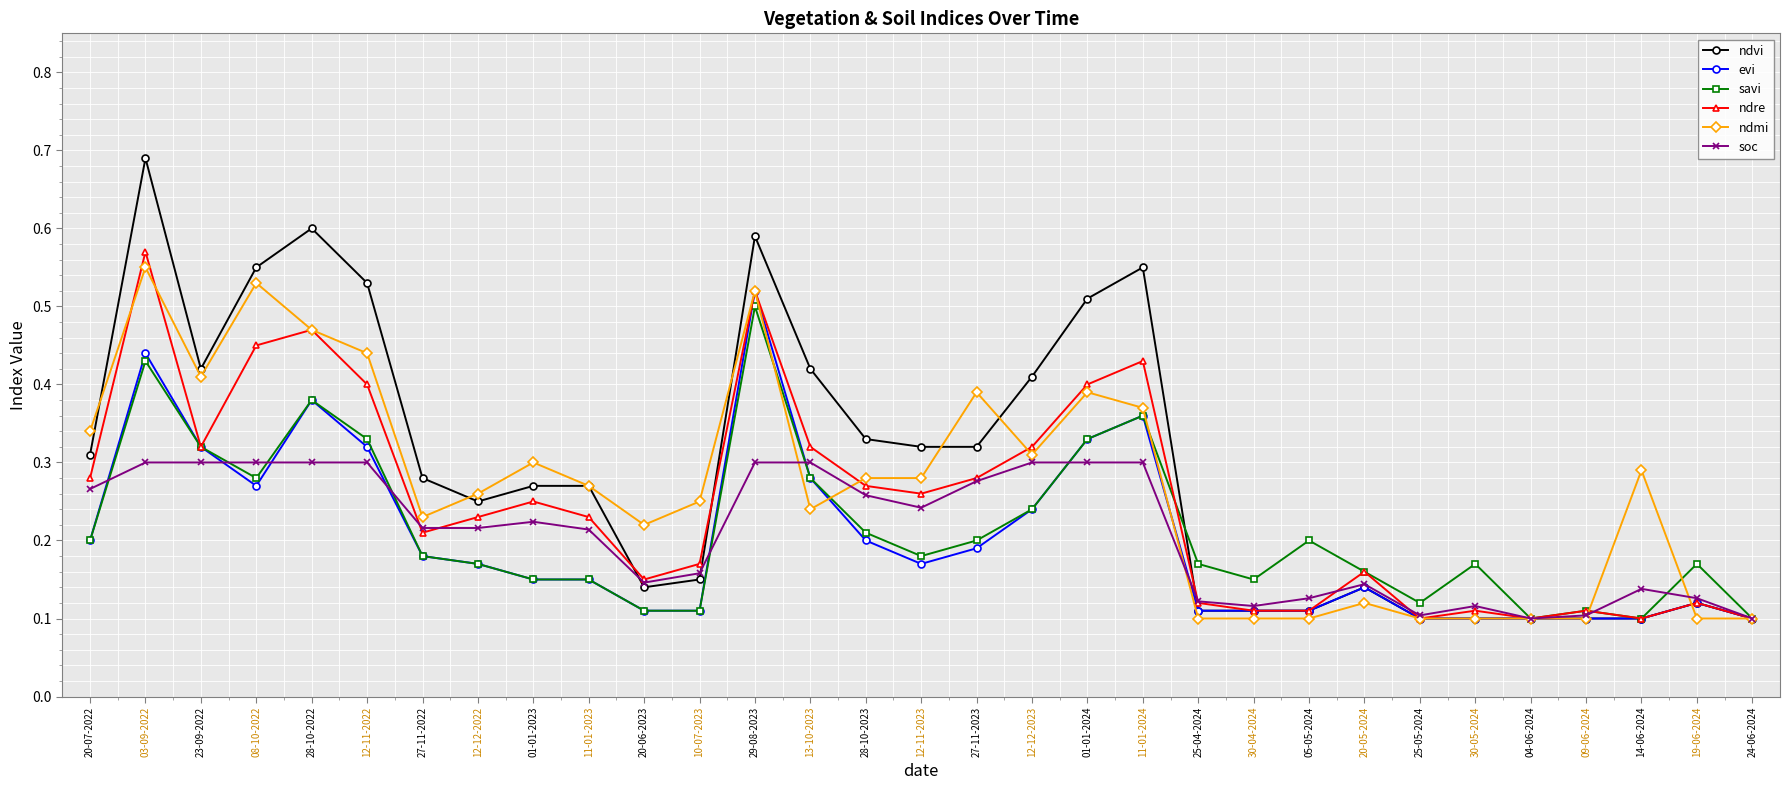

How many lines are shown in the chart?

6